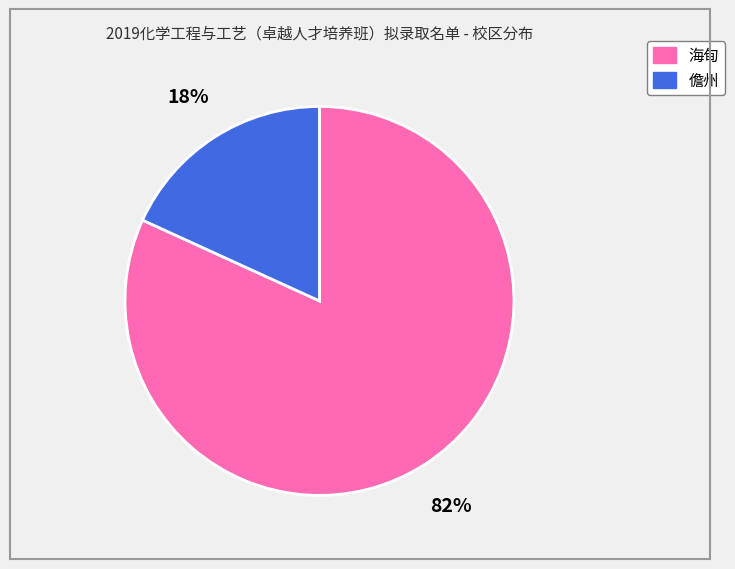

Which slice is the largest?

海甸